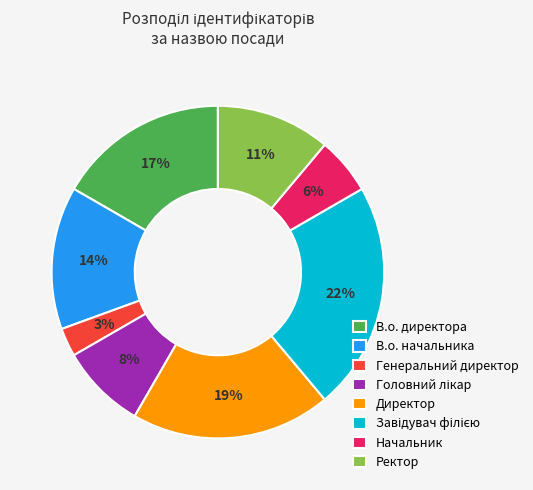

Which category has the smallest portion of the pie?

Генеральний директор